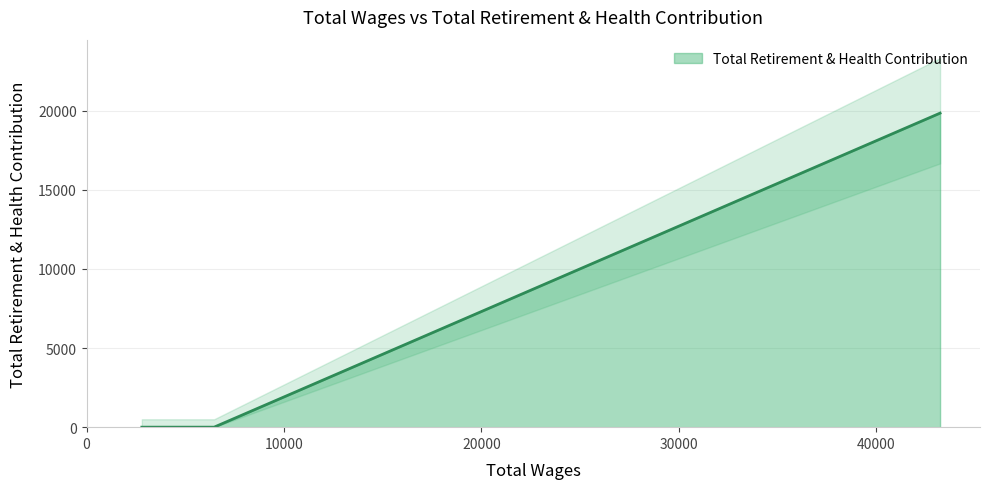

What position from the left is Receiving Clerk (6460)?

2